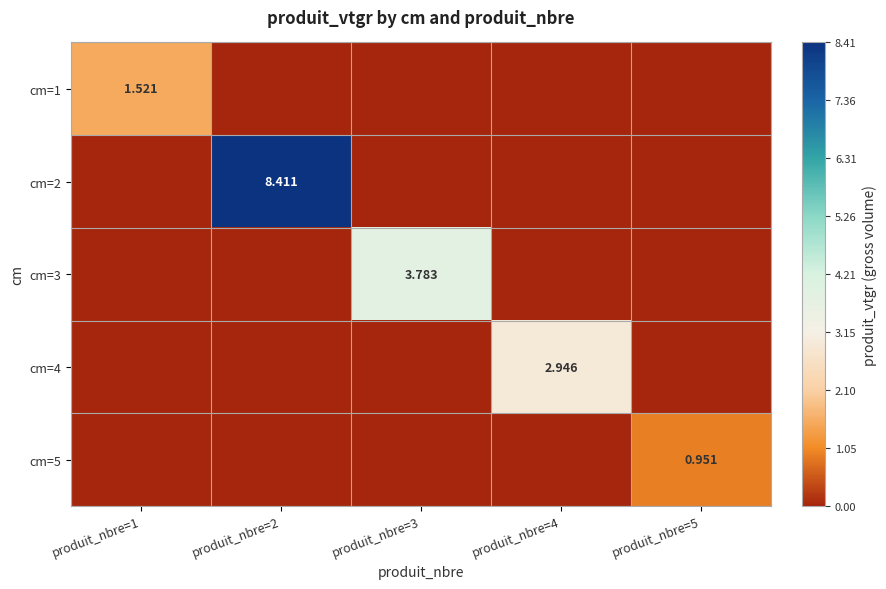

Count the cm=1 values in the range 0 to 1.

4